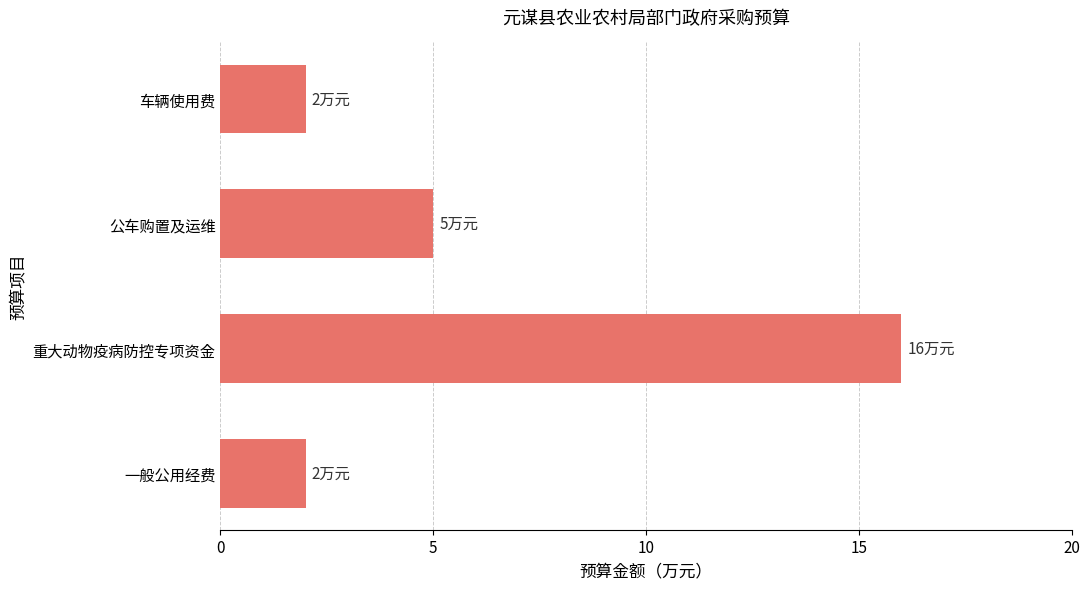

Is it true that the value at 车辆使用费 is 1?

False